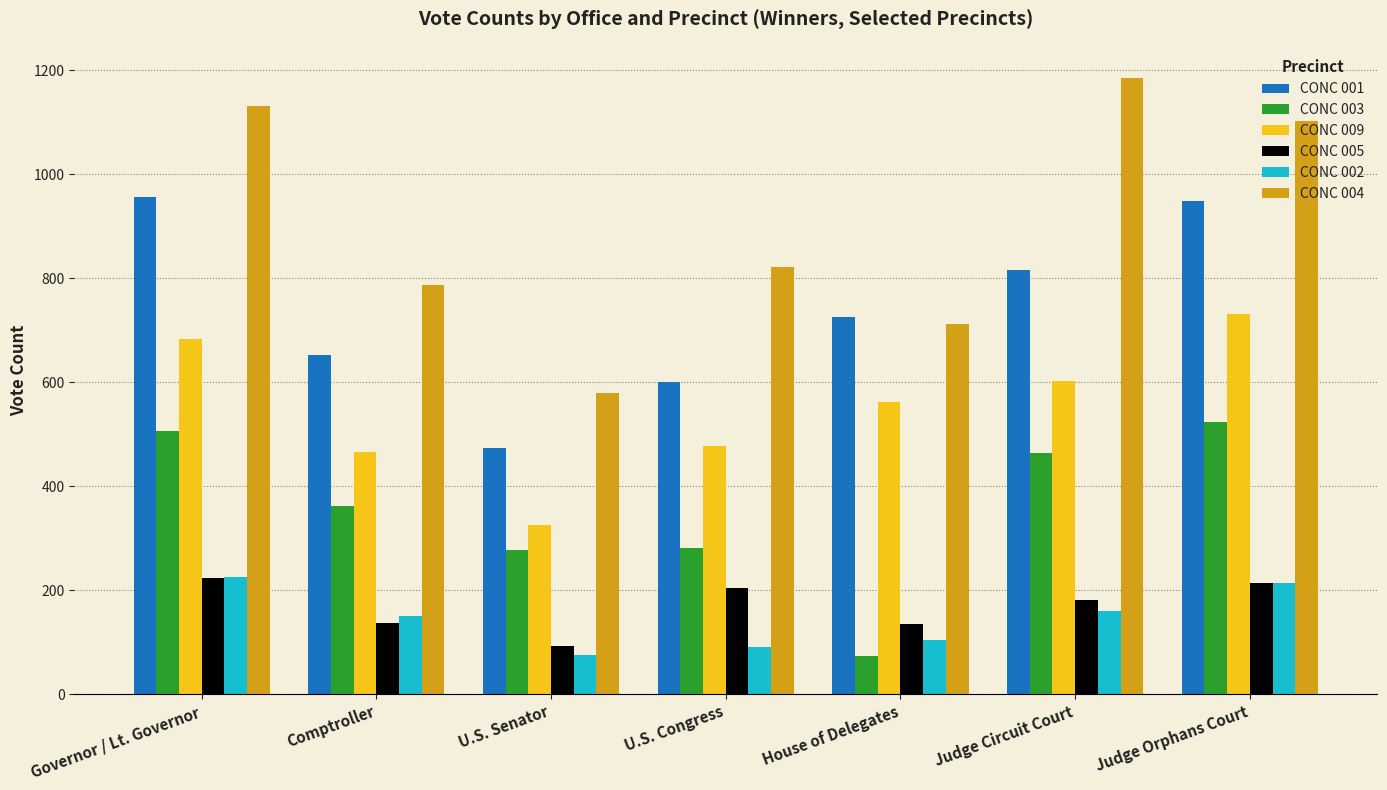

How many bars are there in each group?

6